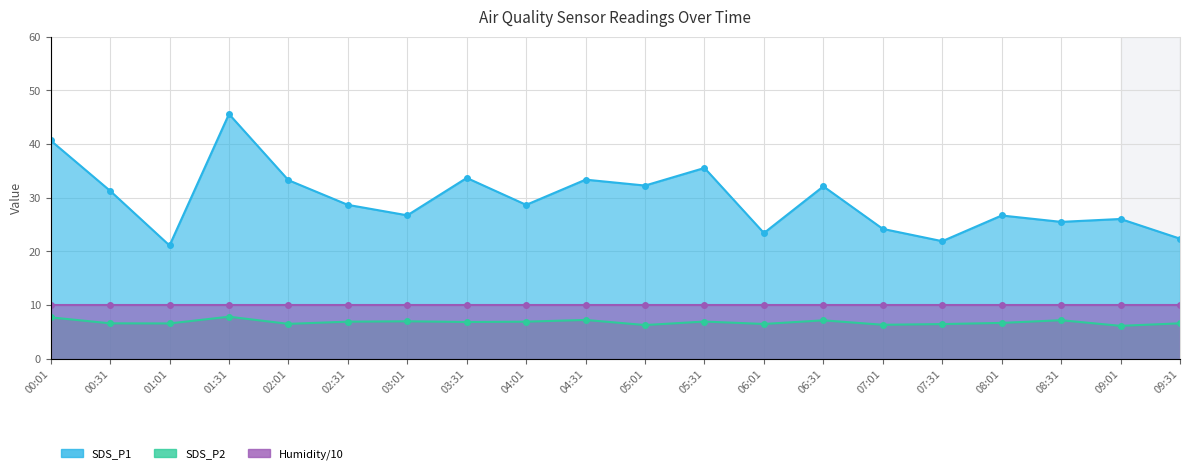

Which series has the largest total across all categories?

SDS_P1